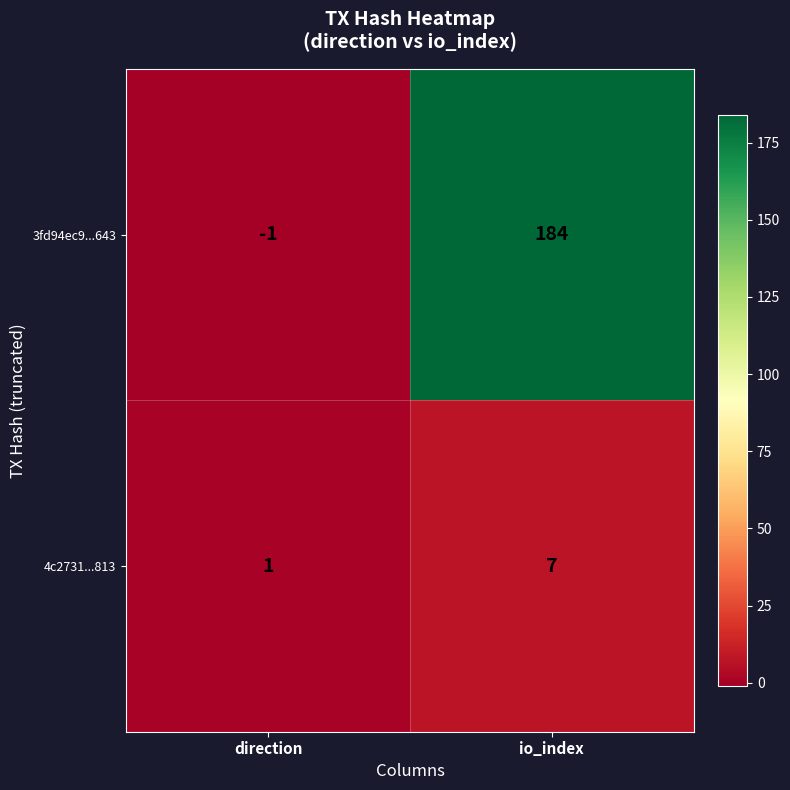

Rank the series at direction from lowest to highest value.

3fd94ec9...643, 4c2731...813